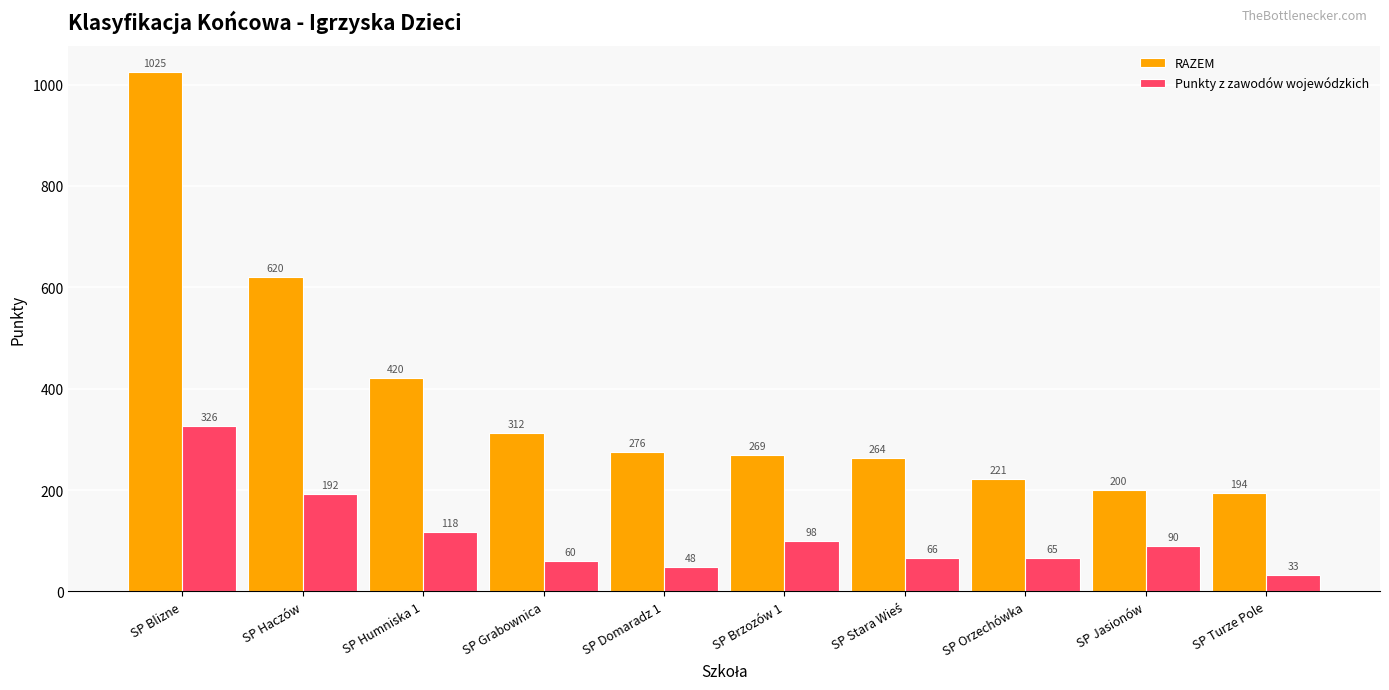

True or false: RAZEM has a value of 420.5 at SP Humniska 1.

True